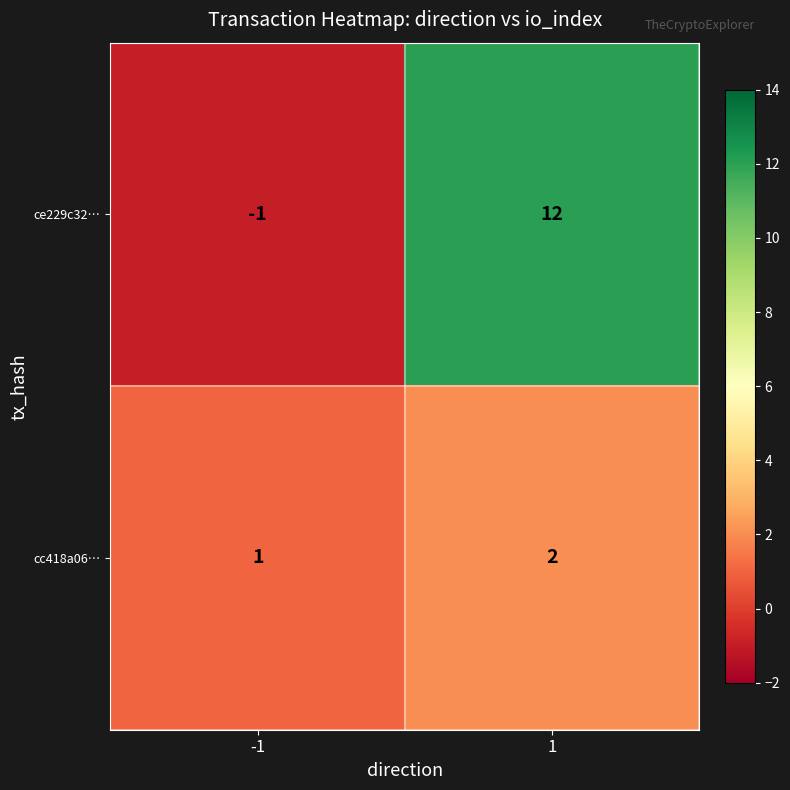

Reading left to right, list all the values displayed in this chart.

ce229c32…: -1	12
cc418a06…: 1	2